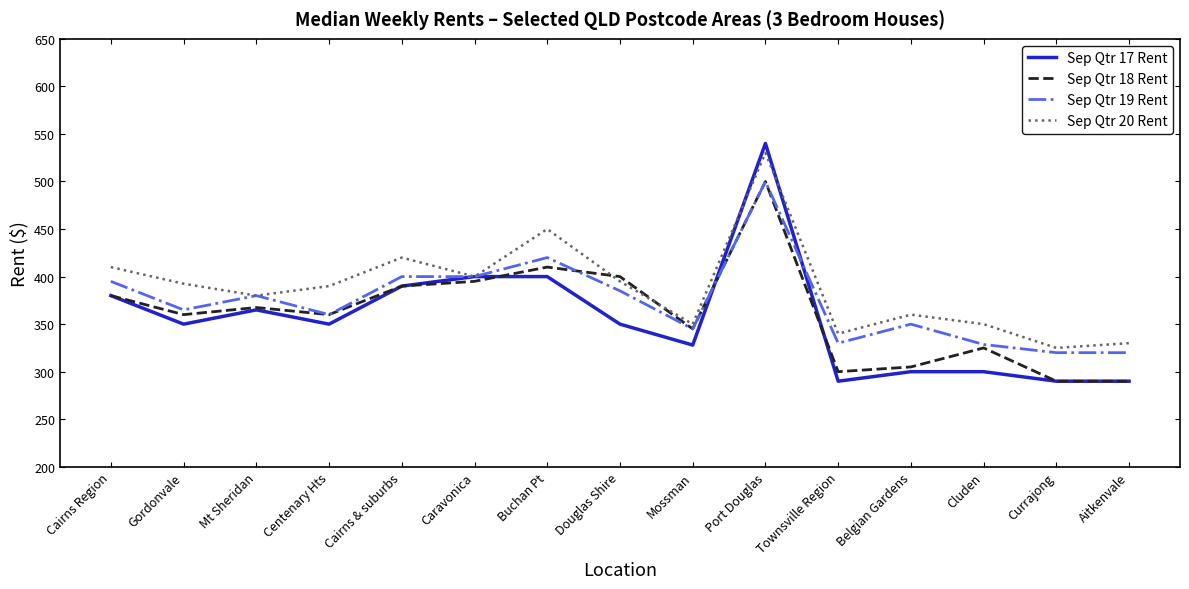

What is the sum of all Sep Qtr 19 Rent values?

5598.6